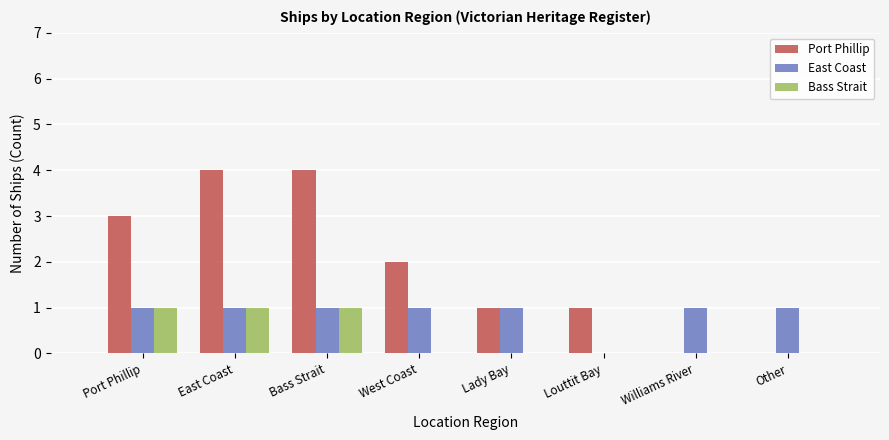

At which label does Port Phillip first exceed 2?

Port Phillip